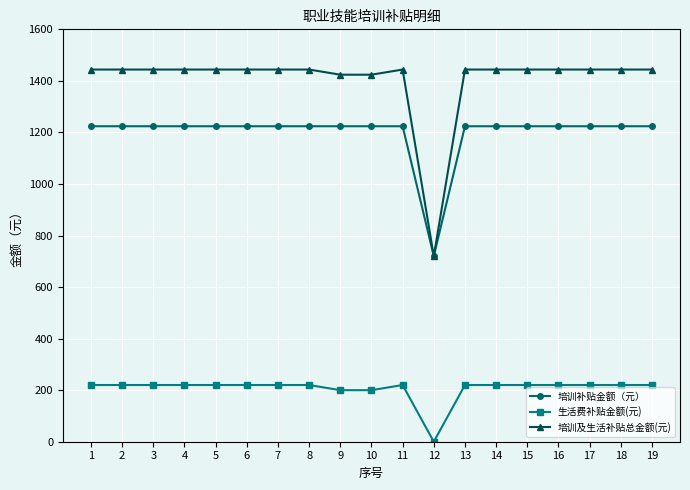

Is it true that 生活费补贴金额(元) equals 220 at 14?

True